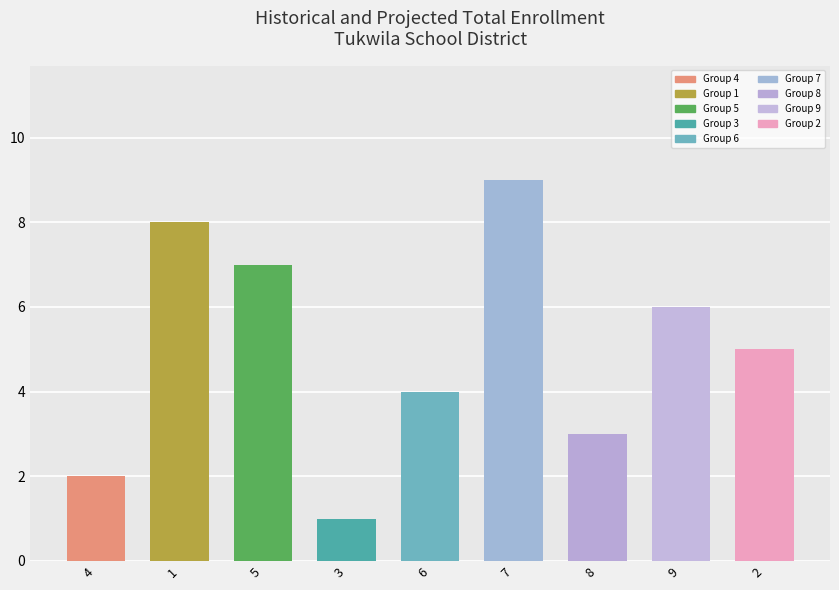

What is the difference between the col_2 values at 4 and 1?

6